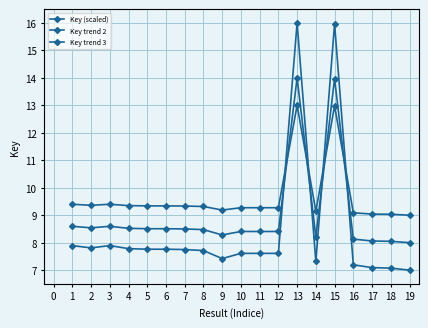

Is this an area chart (filled region under the line)?

No